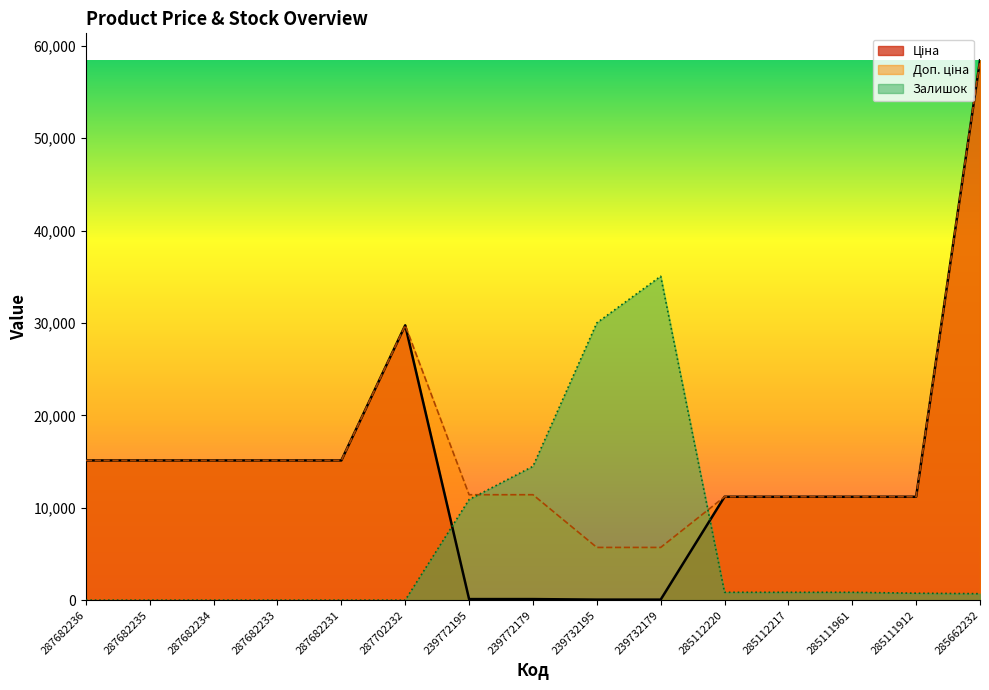

Reading left to right, transcribe all the data shown in this chart.

Ціна: 15120.0	15120.0	15120.0	15120.0	15120.0	29747.2	114.1	114.1	57.0	57.0	11188.2	11188.2	11188.2	11188.2	58426.5
Доп. ціна: 15120.0	15120.0	15120.0	15120.0	15120.0	29747.2	11410.0	11410.0	5705.0	5705.0	11188.2	11188.2	11188.2	11188.2	58426.5
Залишок: 0.0	0.0	0.0	0.0	0.0	0.0	10886.3	14481.8	30012.3	35055.9	848.9	848.9	848.9	749.1	699.1